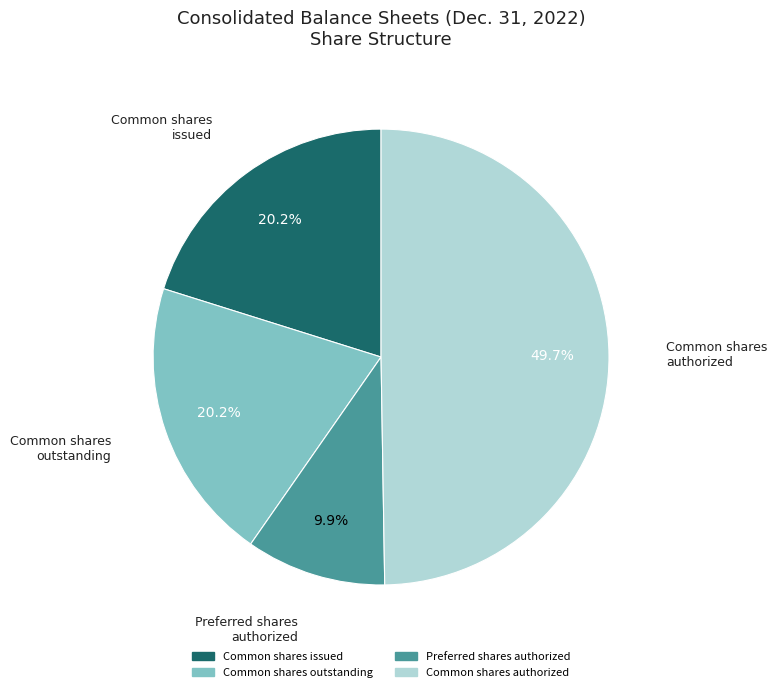

Do Common shares authorized and Common shares outstanding together represent more than half of the pie?

Yes